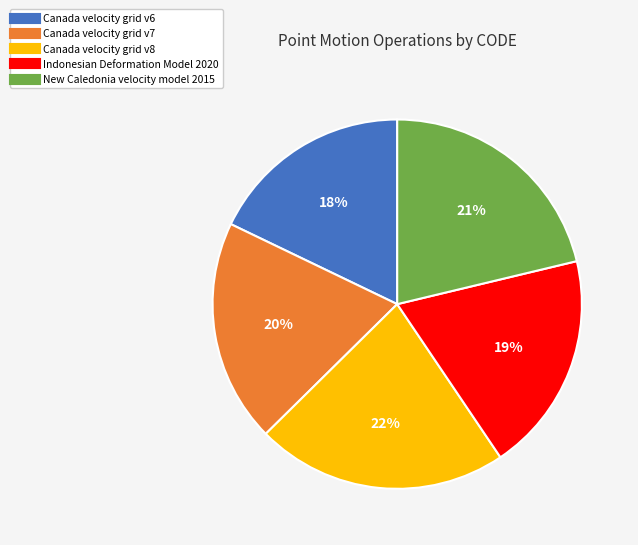

Does Canada velocity grid v6 represent more than half of the total?

No